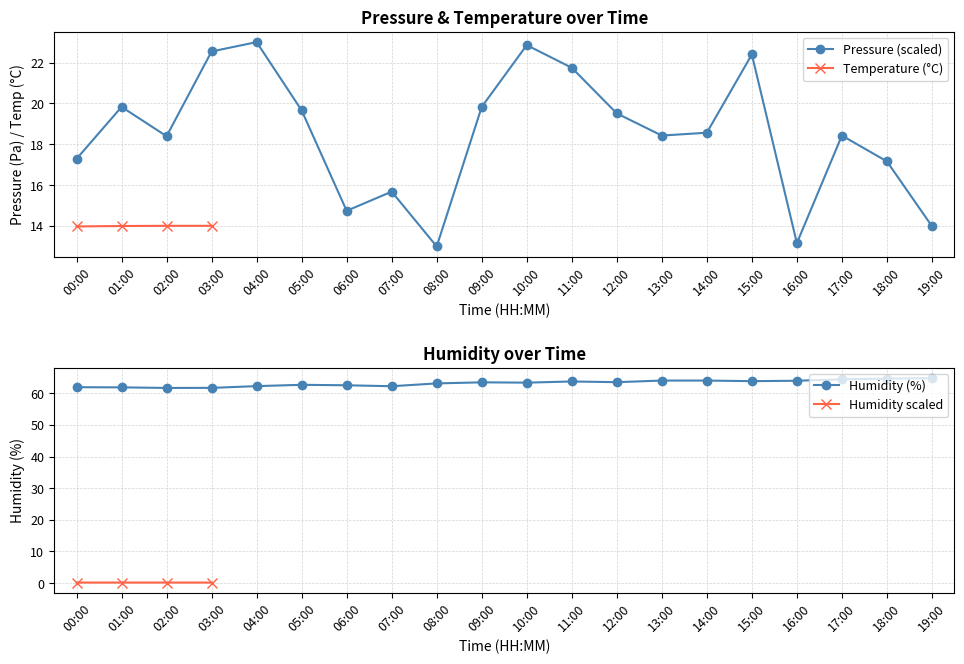

What is the value of the pressure point at the 14th from the left?

18.4